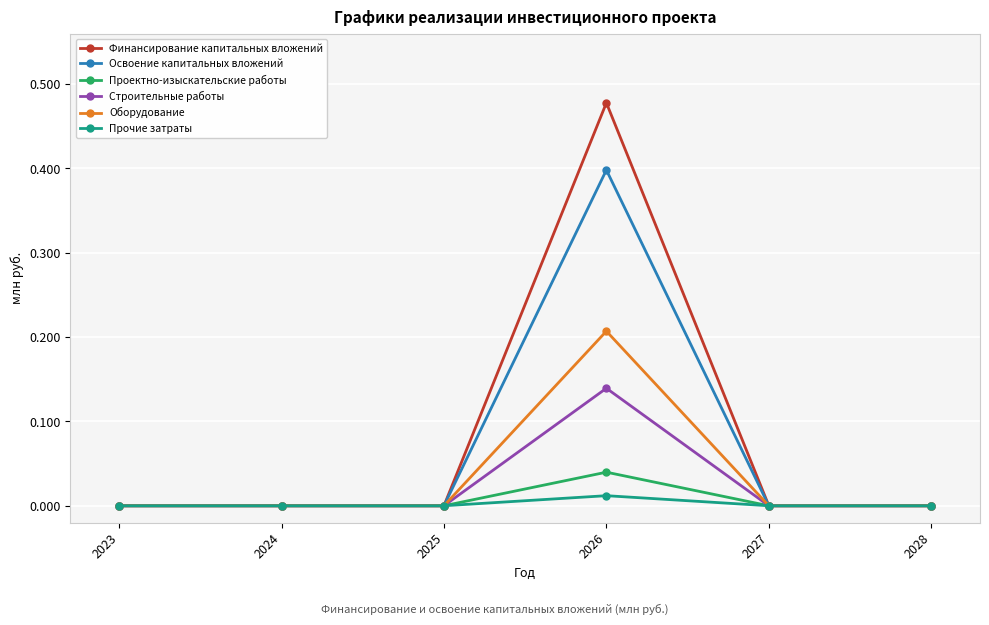

The value of Оборудование at 2028 is 0.1. True or false?

False